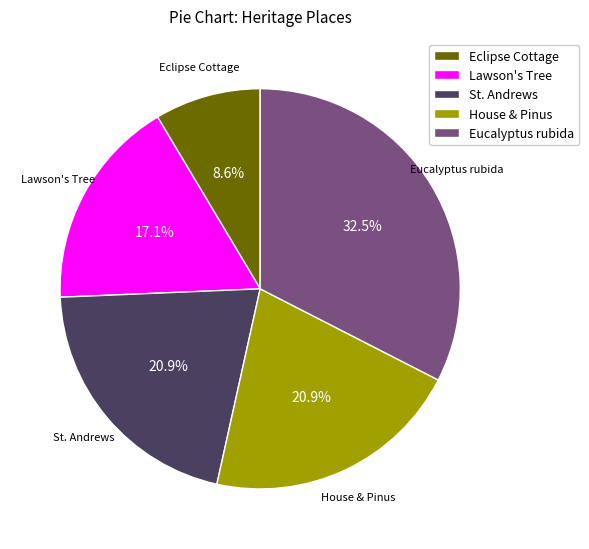

Does any single category account for the majority?

No